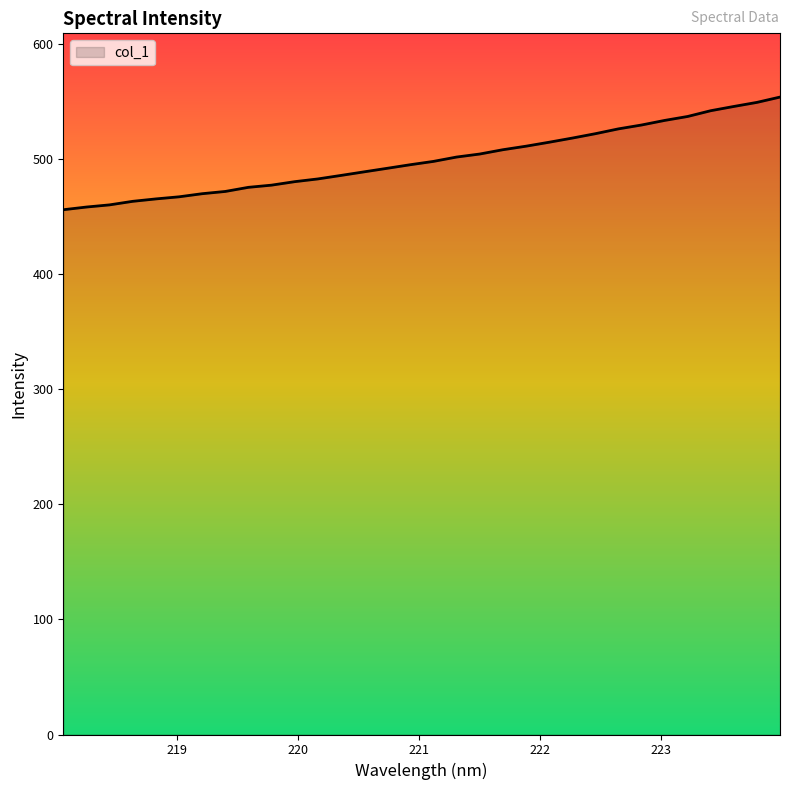

What is the smallest value displayed?

455.7